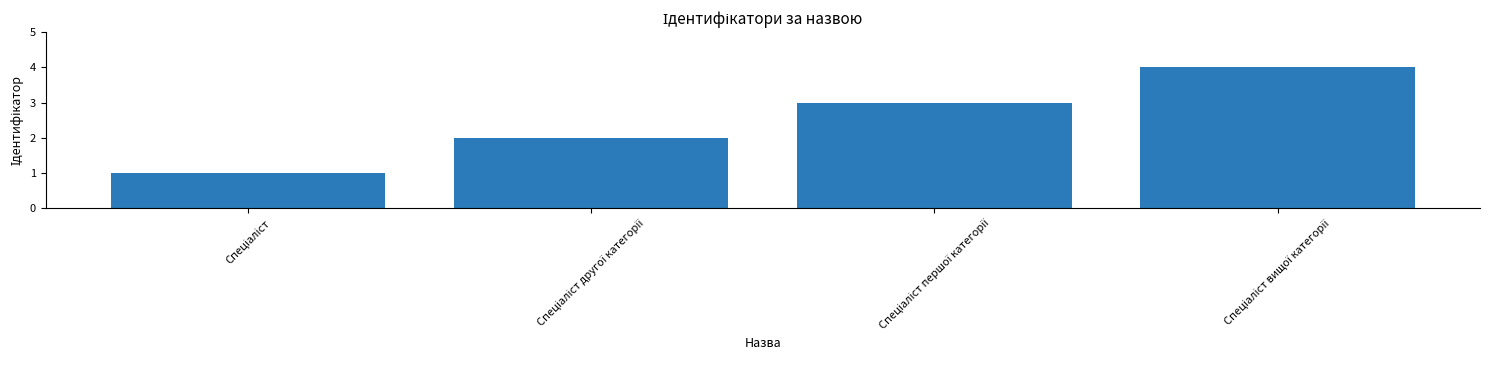

What is the sum of all values?

10